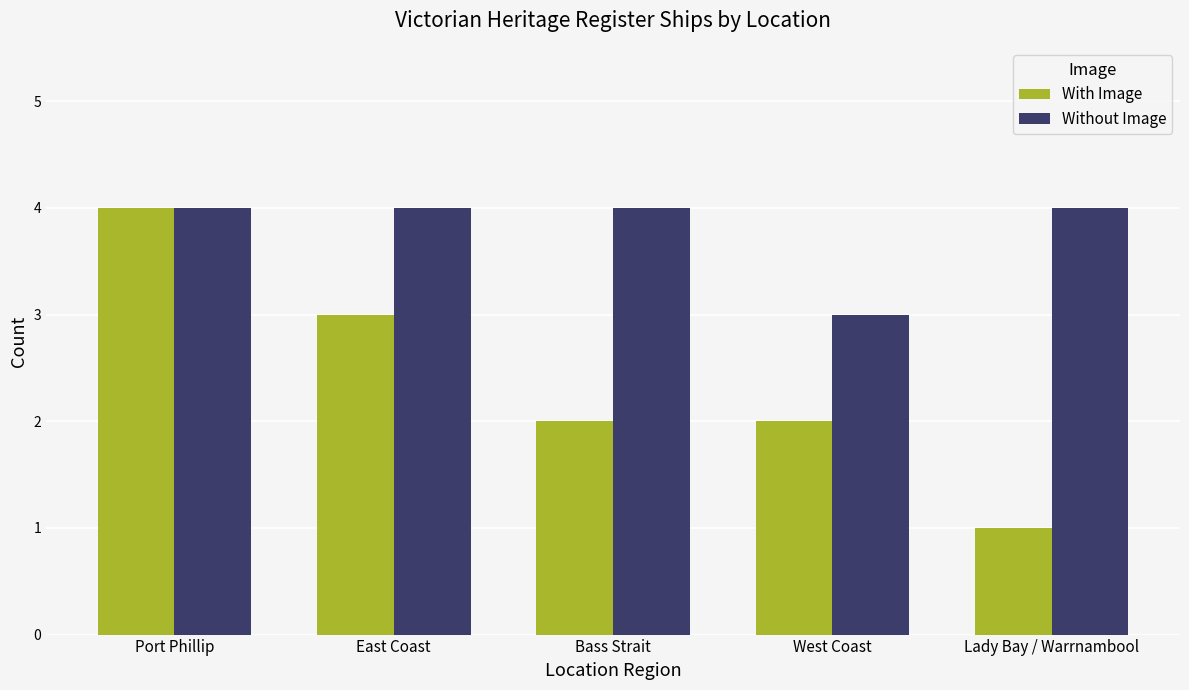

Which series has the largest range (max minus min)?

With Image